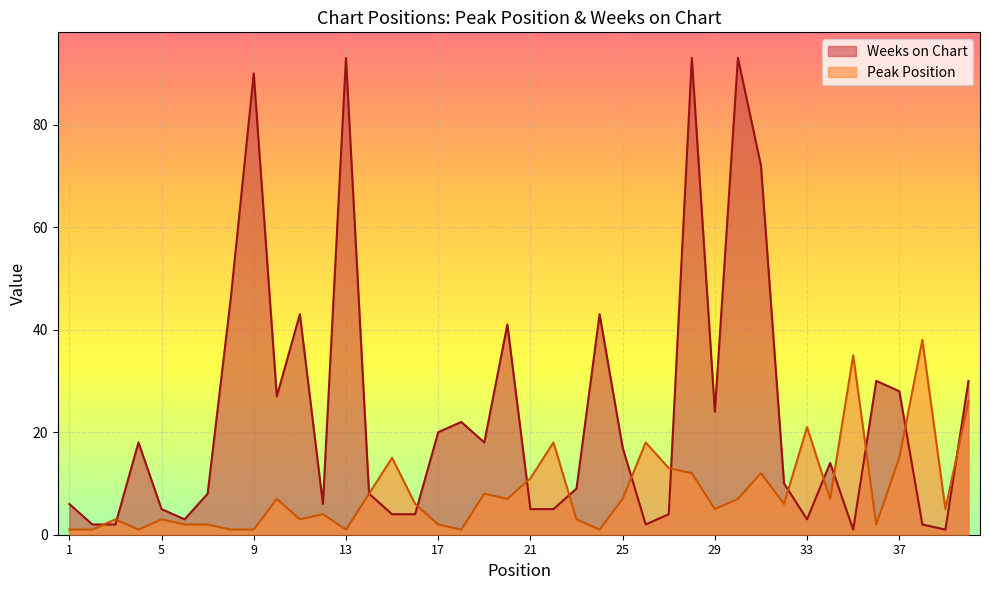

Between 26 and 37, which series saw the biggest shift?

Weeks on Chart